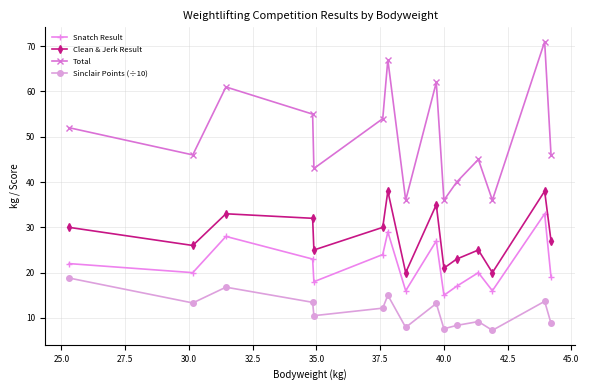

True or false: Total has more than 0 interior local peaks.

True